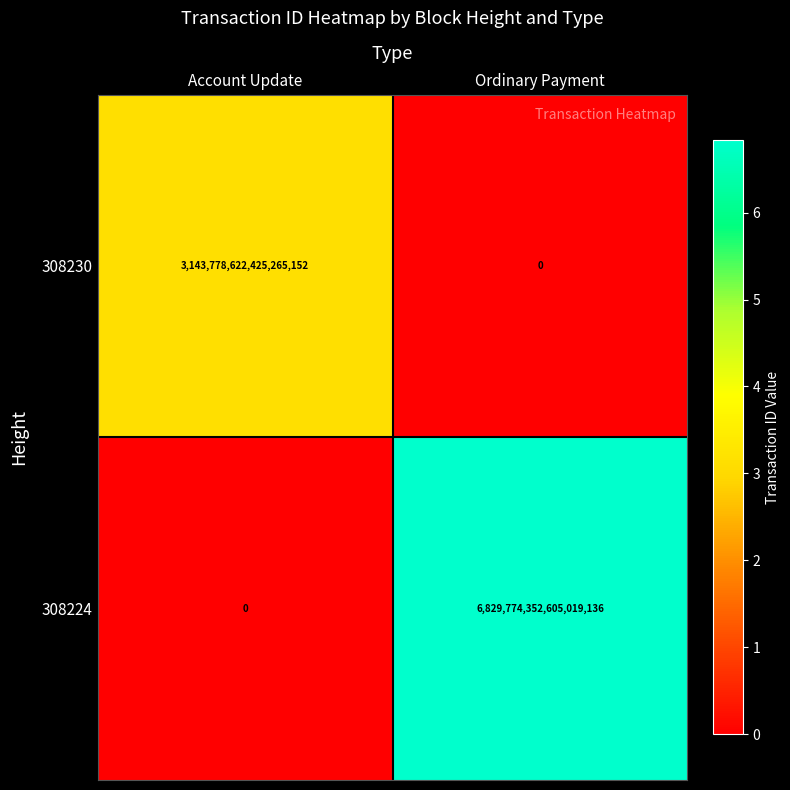

Where is 308230 nearest to the value 1571889311212632576?

Account Update